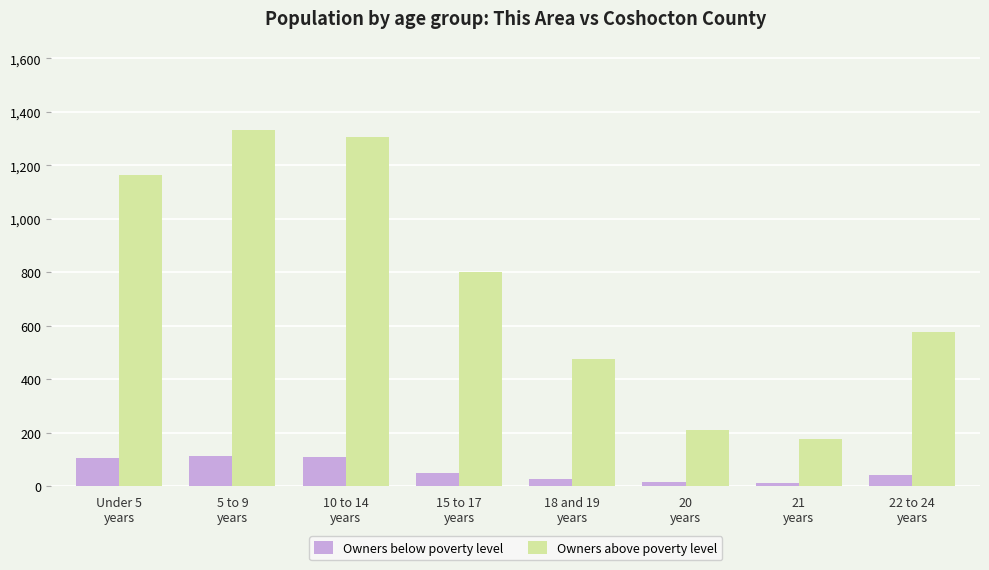

What is the label of the 8th bar from the left?

22 to 24
years